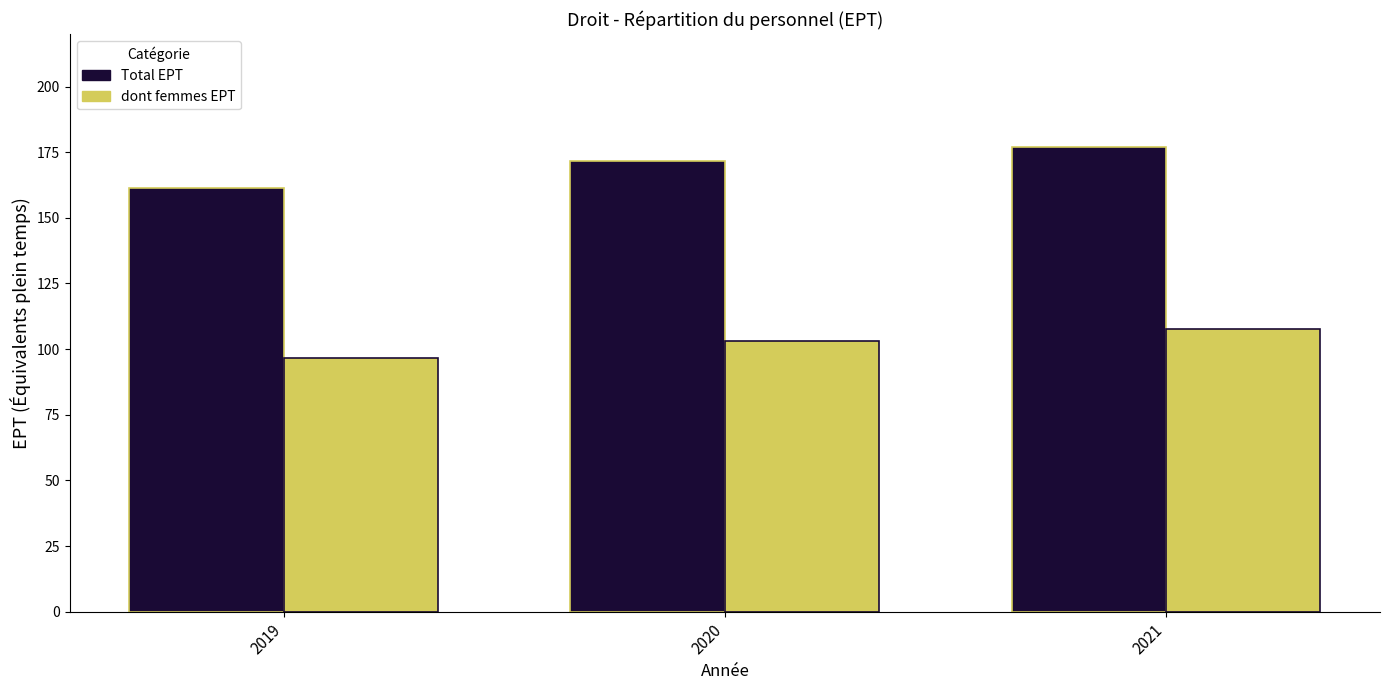

Reading left to right, list all the values displayed in this chart.

Total EPT: 2019=161.5	2020=171.7	2021=177.1
dont femmes EPT: 2019=96.7	2020=103.1	2021=107.6